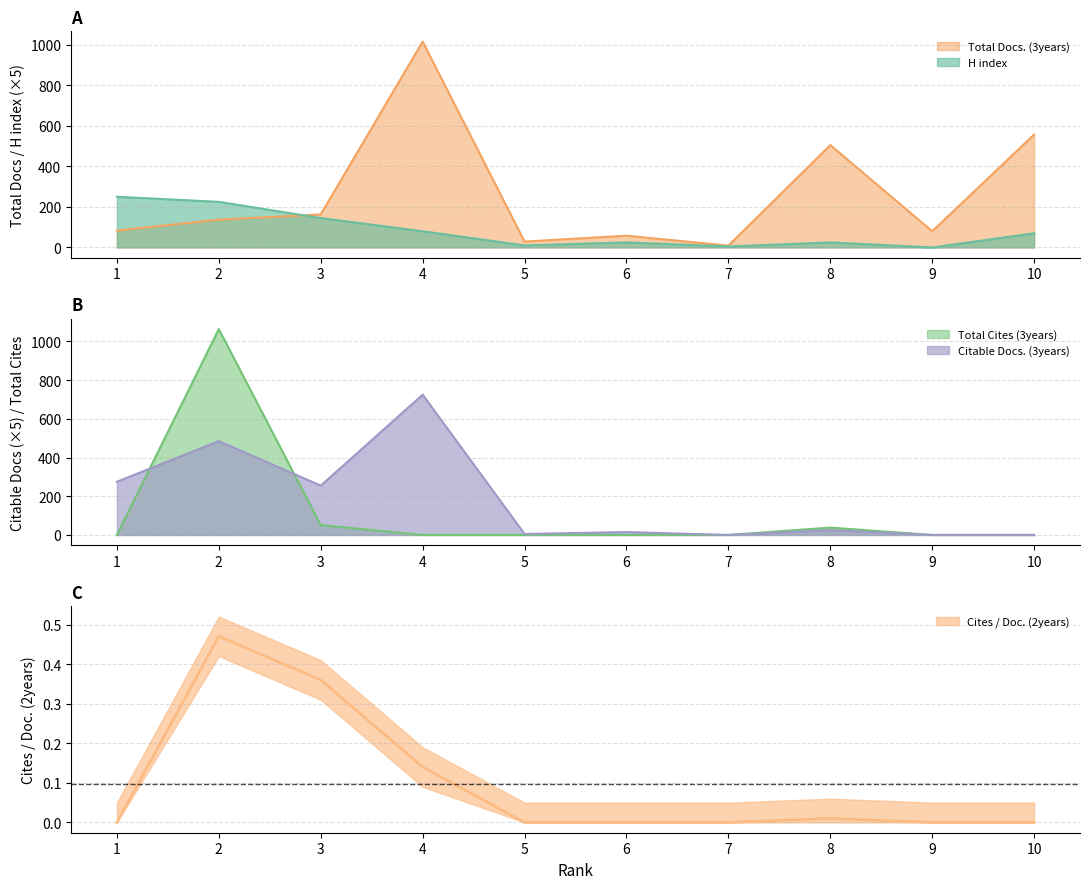

At which category does the chart reach its minimum across all series?

9